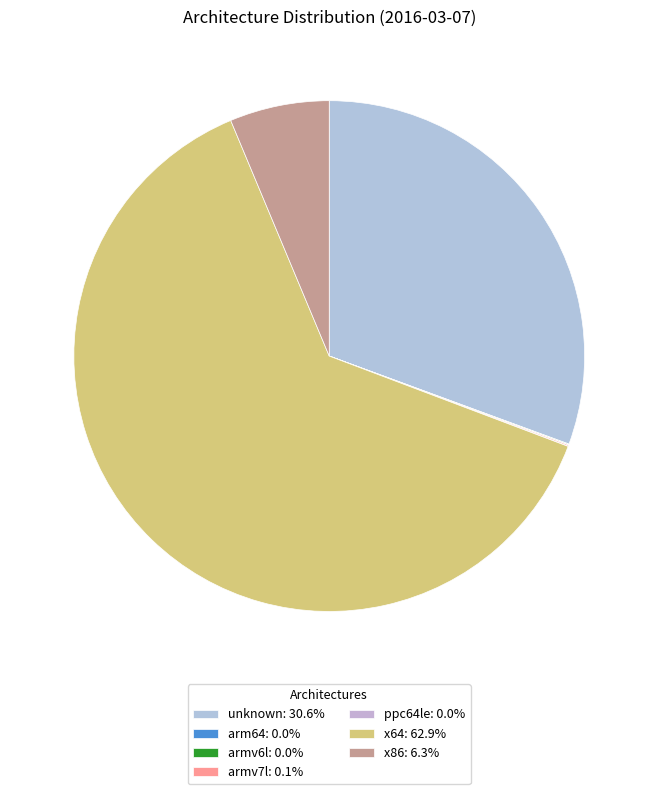

Between armv6l and x64, which is larger?

x64